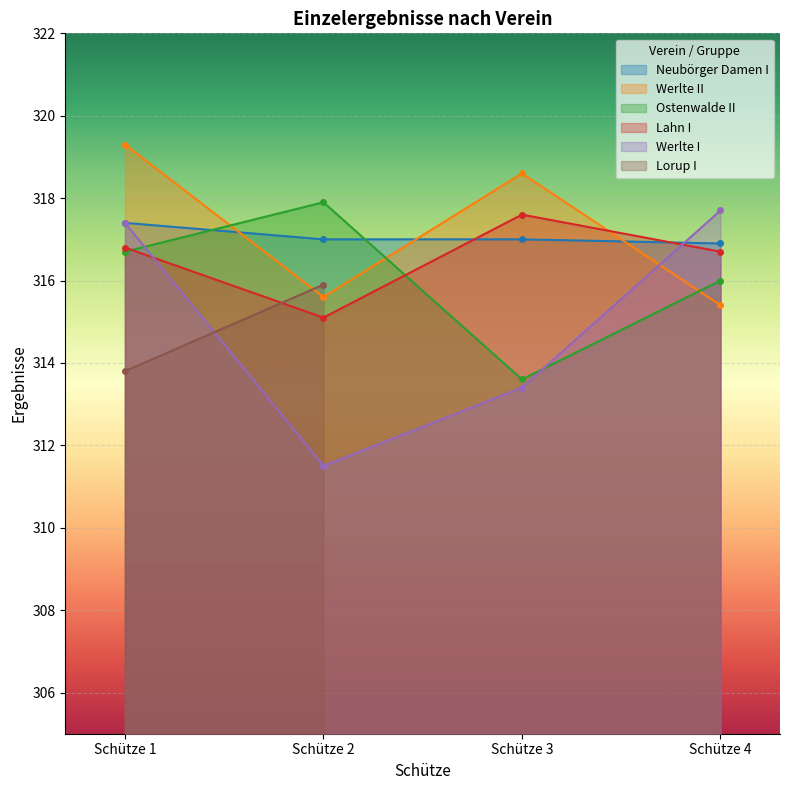

Where do Werlte I and Ostenwalde II first cross each other?

Schütze 1 and Schütze 2